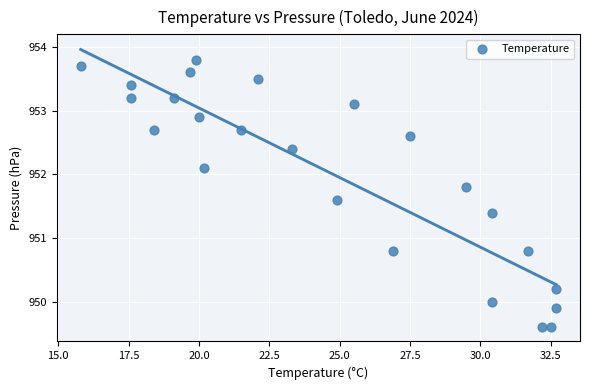

What is the range of X values (max minus min)?

16.9